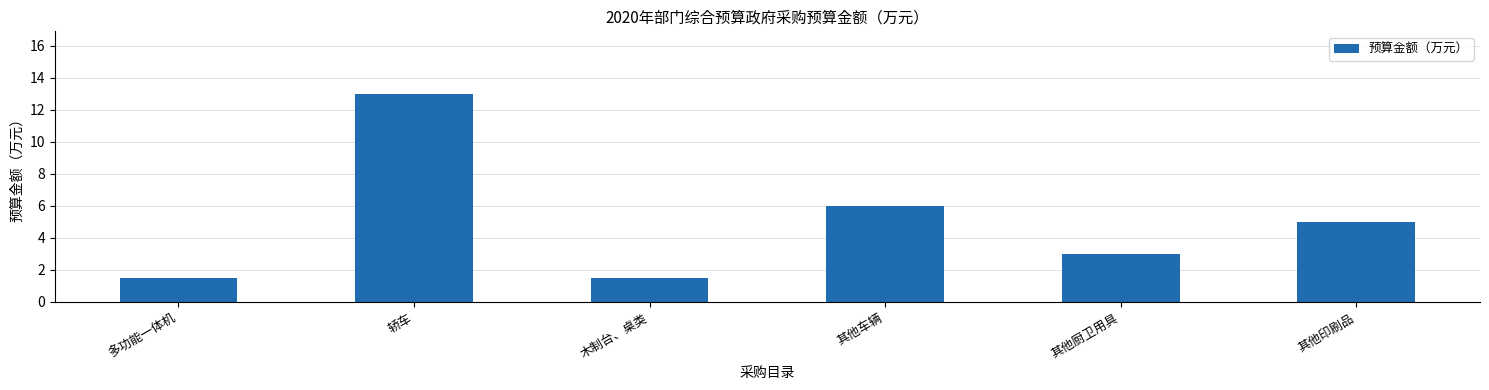

What is the maximum value shown in the chart?

13.0